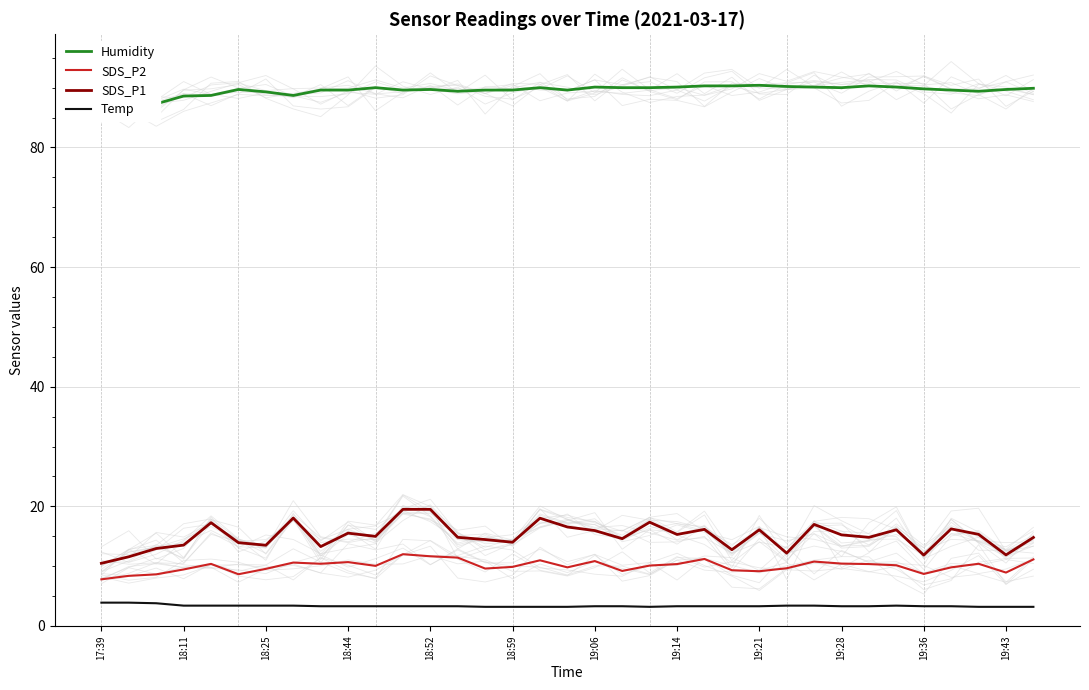

What is the average value of the Humidity series?

89.6